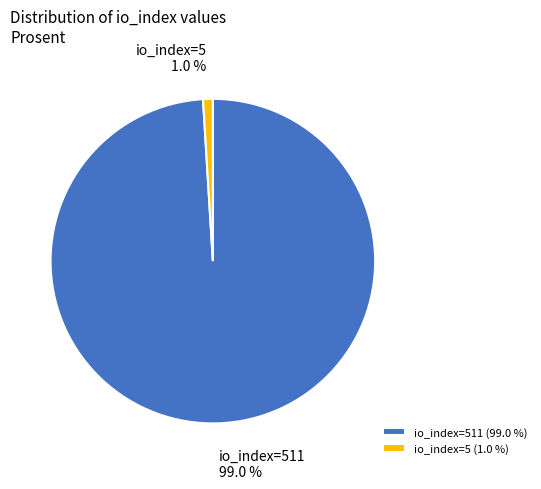

Combined, what portion of the pie is io_index=511 (99.0 %) and io_index=5 (1.0 %)?

100.0%